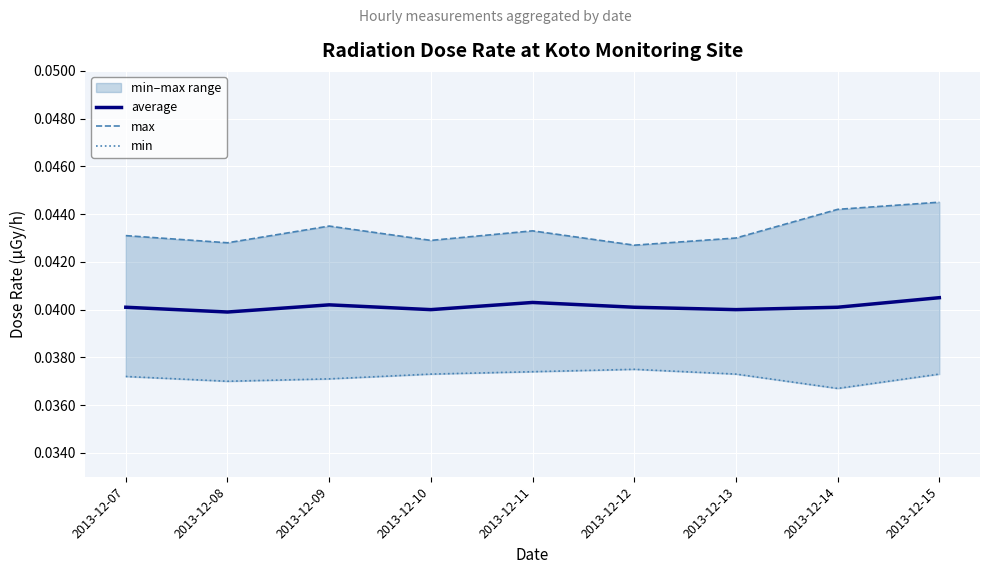

At 2013-12-12, list the series in order from largest to smallest.

max, average, min